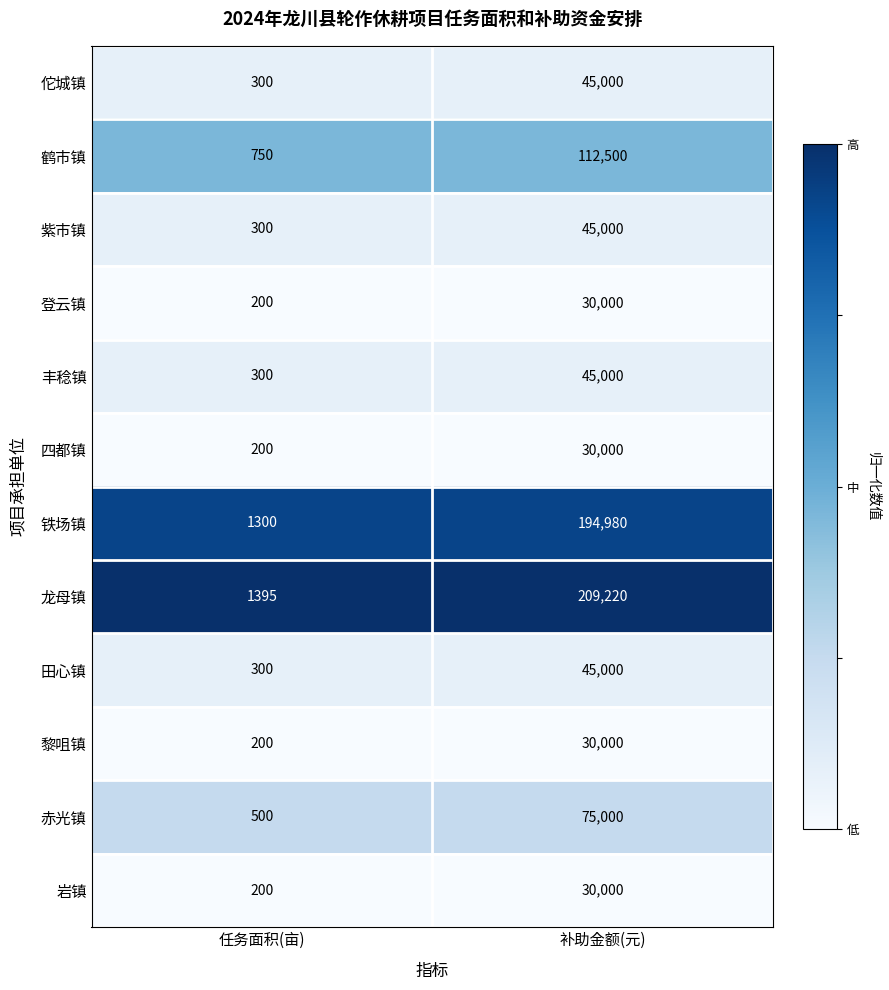

How many categories are shown in the chart?

2